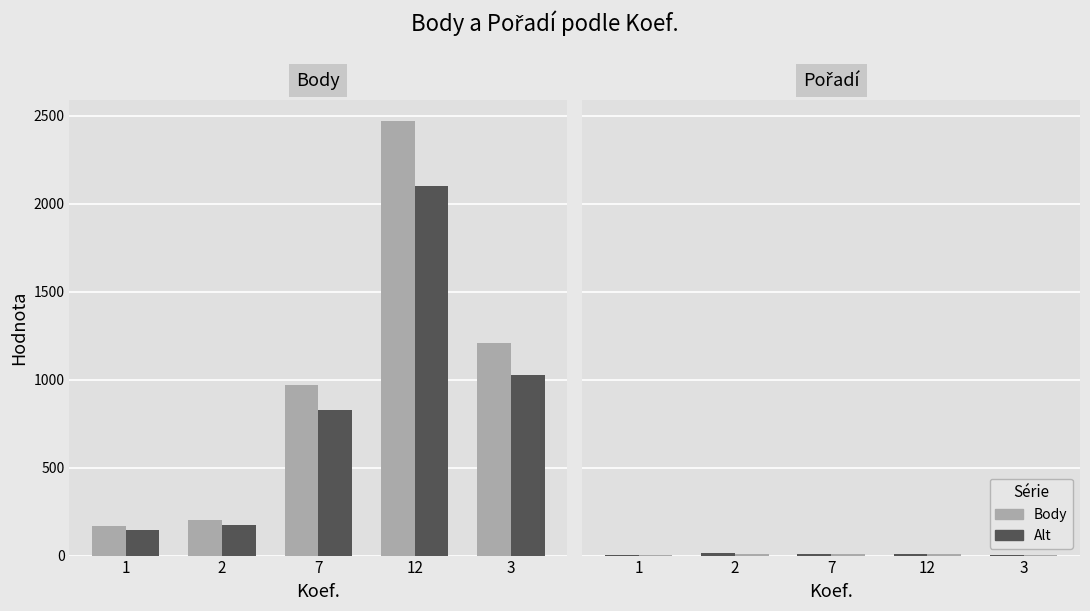

List the labels in order of Alt value, smallest first.

3, 1, 7, 12, 2